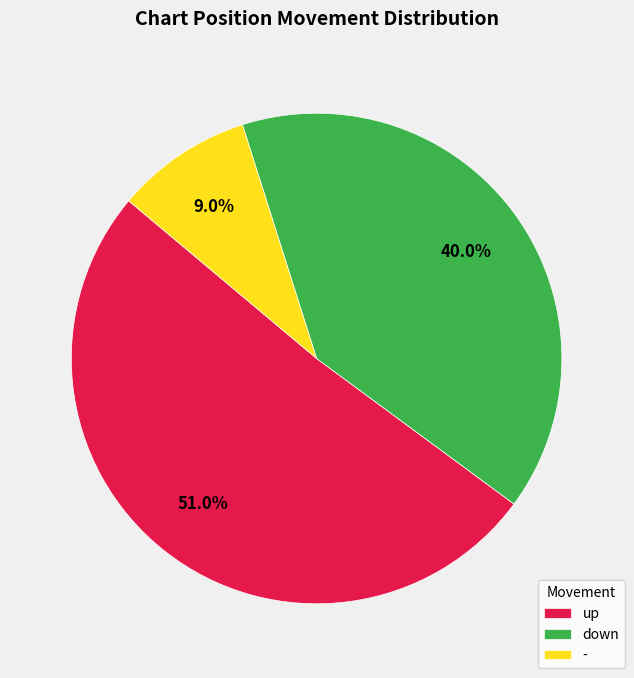

Which category accounts for the majority?

up